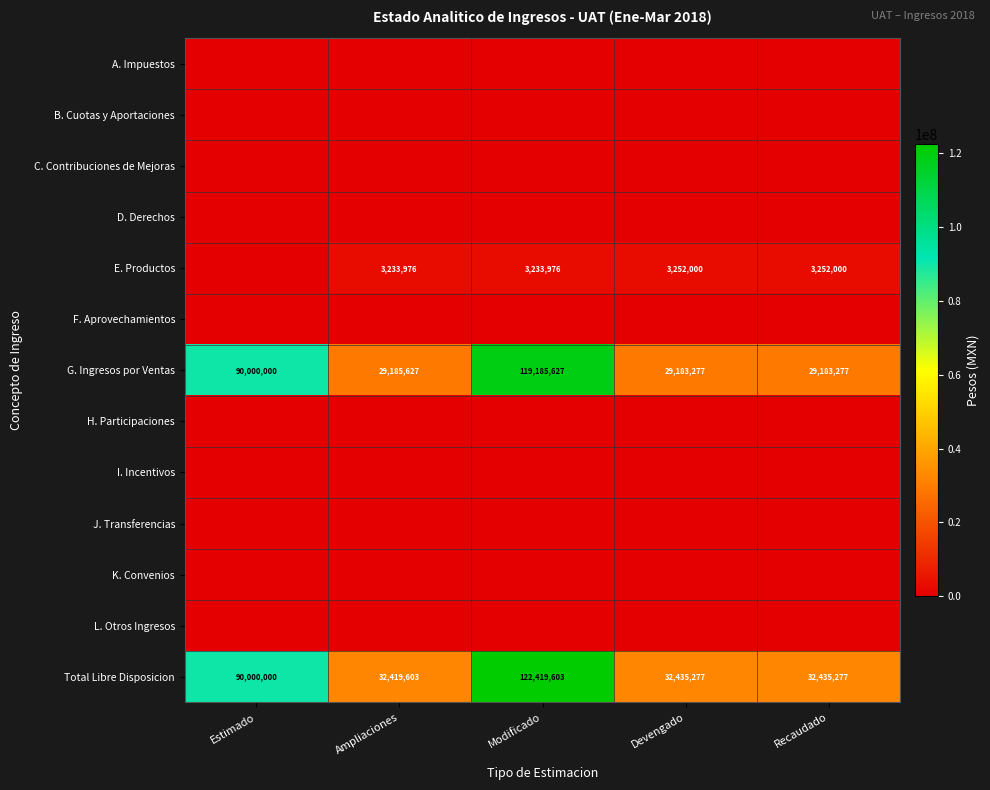

What is the minimum value for G. Ingresos por Ventas?

29183277